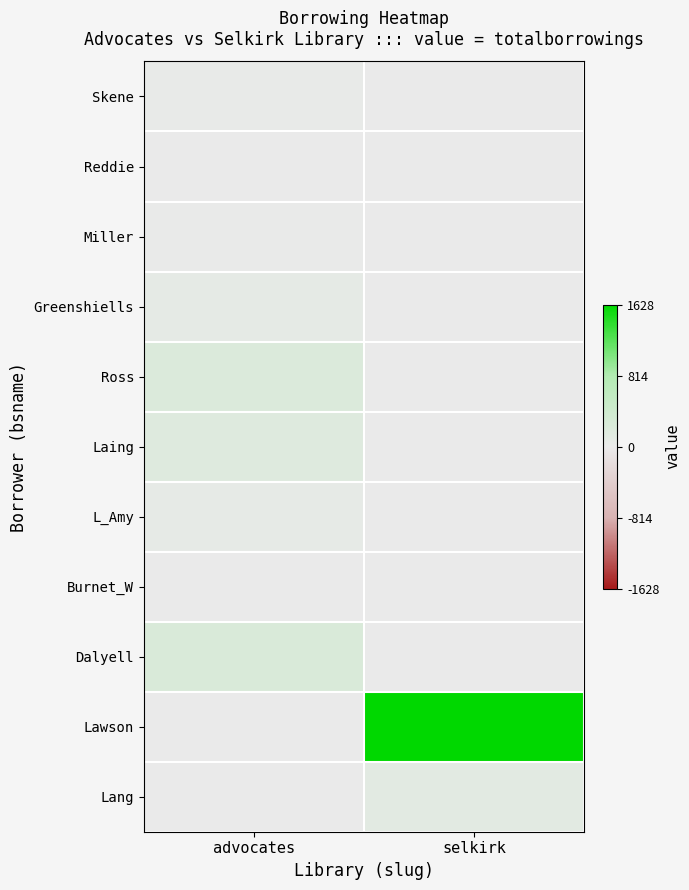

Which series changed the most between advocates and selkirk?

Lawson